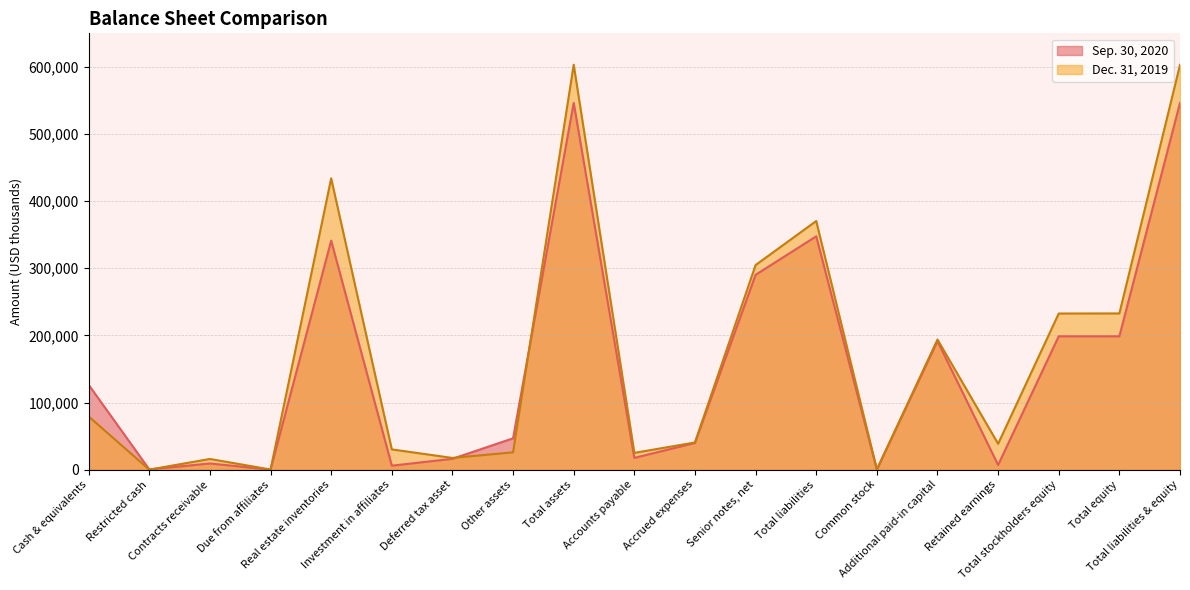

Reading left to right, list all the values displayed in this chart.

Sep. 30, 2020: Cash & equivalents=126375	Restricted cash=408	Contracts receivable=9288	Due from affiliates=114	Real estate inventories=341207	Investment in affiliates=5957	Deferred tax asset=16222	Other assets=46769	Total assets=546340	Accounts payable=17596	Accrued expenses=39777	Senior notes, net=290272	Total liabilities=347645	Common stock=182	Additional paid-in capital=191510	Retained earnings=7003	Total stockholders equity=198695	Total equity=198695	Total liabilities & equity=546340
Dec. 31, 2019: Cash & equivalents=79314	Restricted cash=117	Contracts receivable=15982	Due from affiliates=238	Real estate inventories=433938	Investment in affiliates=30217	Deferred tax asset=17503	Other assets=25880	Total assets=603189	Accounts payable=25044	Accrued expenses=40554	Senior notes, net=304832	Total liabilities=370430	Common stock=201	Additional paid-in capital=193862	Retained earnings=38584	Total stockholders equity=232647	Total equity=232759	Total liabilities & equity=603189